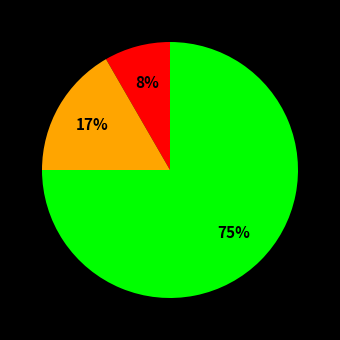

Is there a majority slice in this chart?

Yes